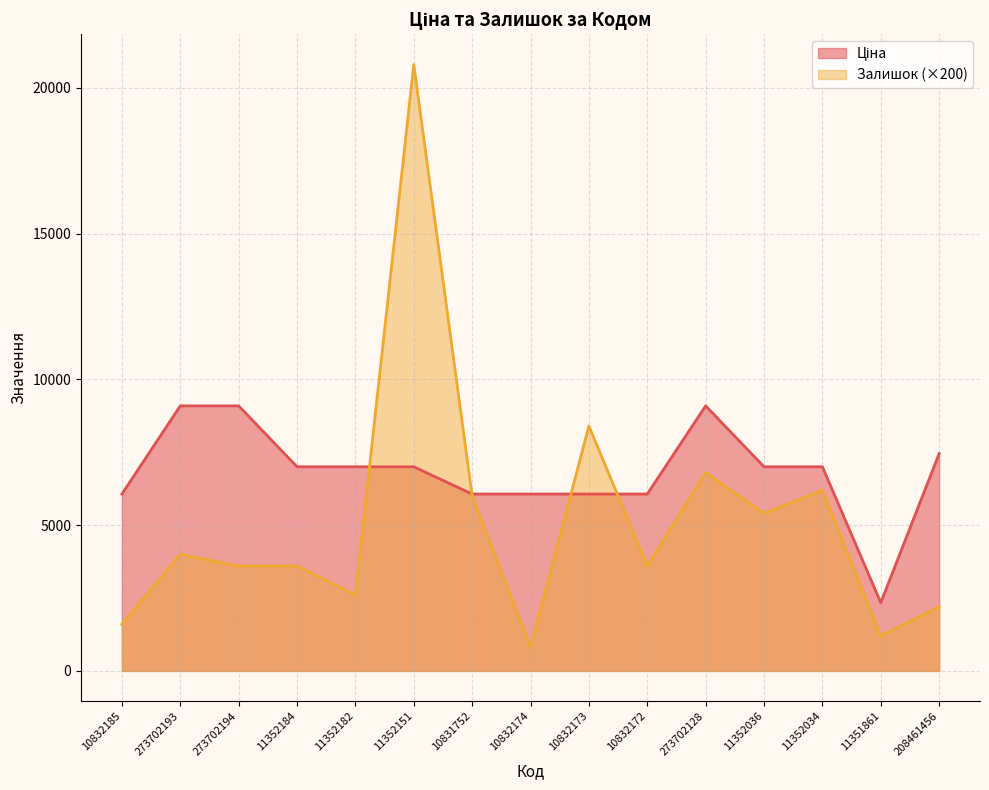

Reading right to left, extract all data points from this chart.

Ціна: 208461456=7453.8	11351861=2340.3	11352034=7002.7	11352036=7002.7	273702128=9092.0	10832172=6067.2	10832173=6067.2	10832174=6067.2	10831752=6067.2	11352151=7002.7	11352182=7002.7	11352184=7002.7	273702194=9092.0	273702193=9092.0	10832185=6067.2
Залишок: 208461456=2200.0	11351861=1200.0	11352034=6200.0	11352036=5400.0	273702128=6800.0	10832172=3600.0	10832173=8400.0	10832174=800.0	10831752=6000.0	11352151=20800.0	11352182=2600.0	11352184=3600.0	273702194=3600.0	273702193=4000.0	10832185=1600.0